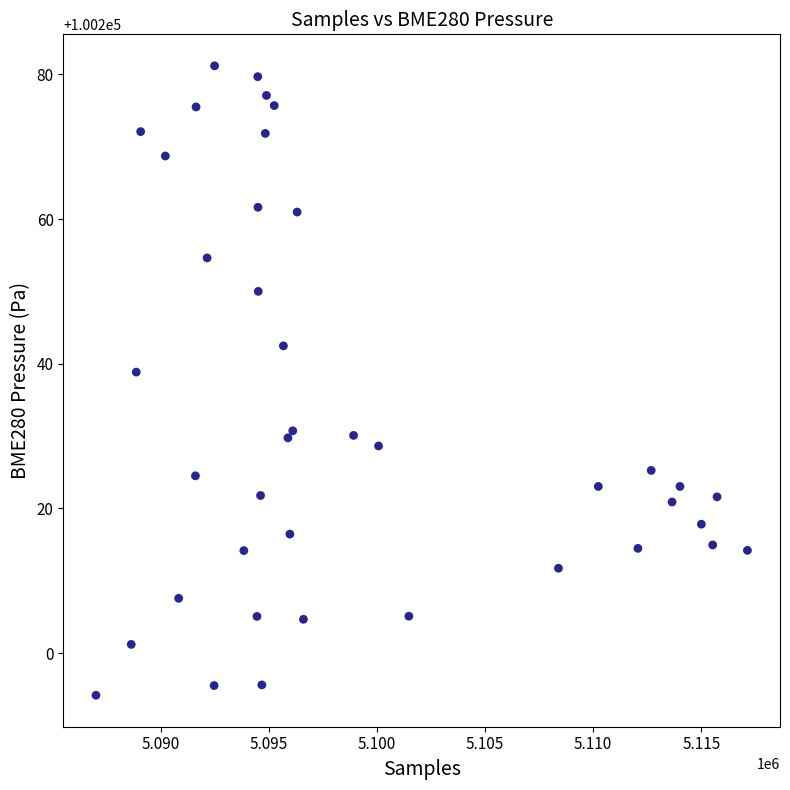

What is the range of Y values (max minus min)?

87.0